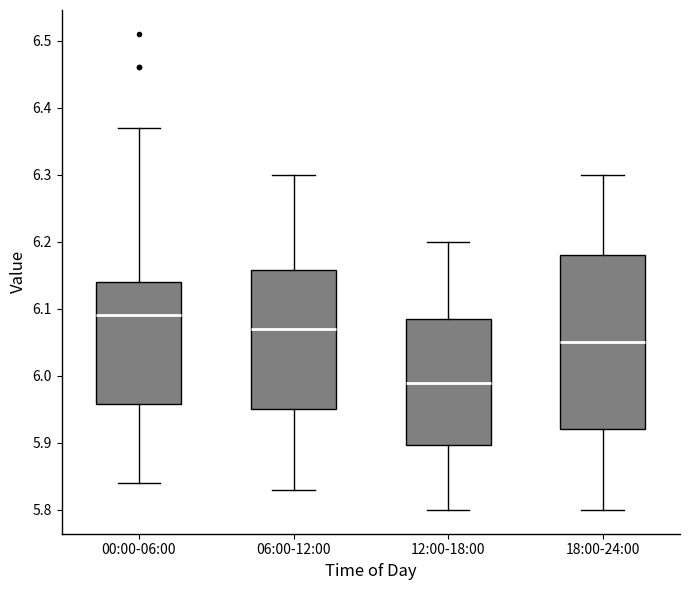

Which box is the tallest, from its lower edge to its upper edge?

18:00-24:00